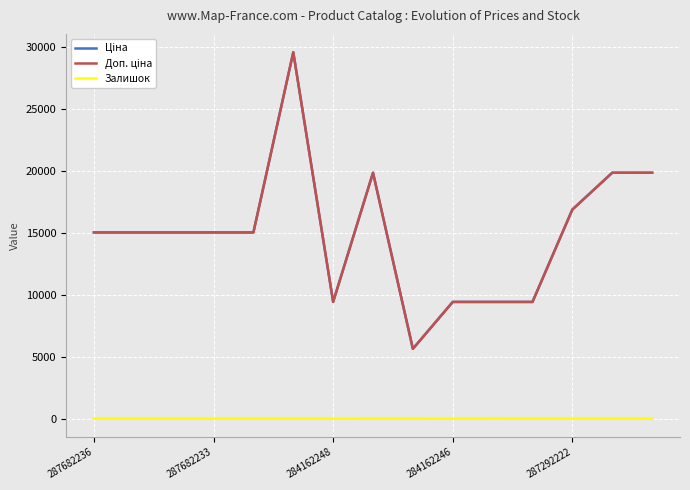

Does the chart have visible grid lines?

Yes